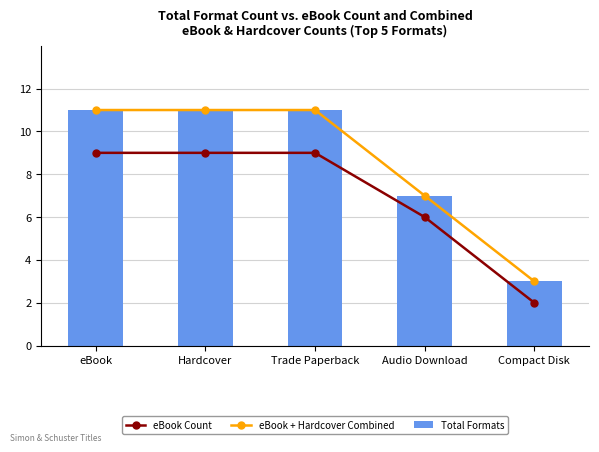

How many distinct data groups are displayed?

3